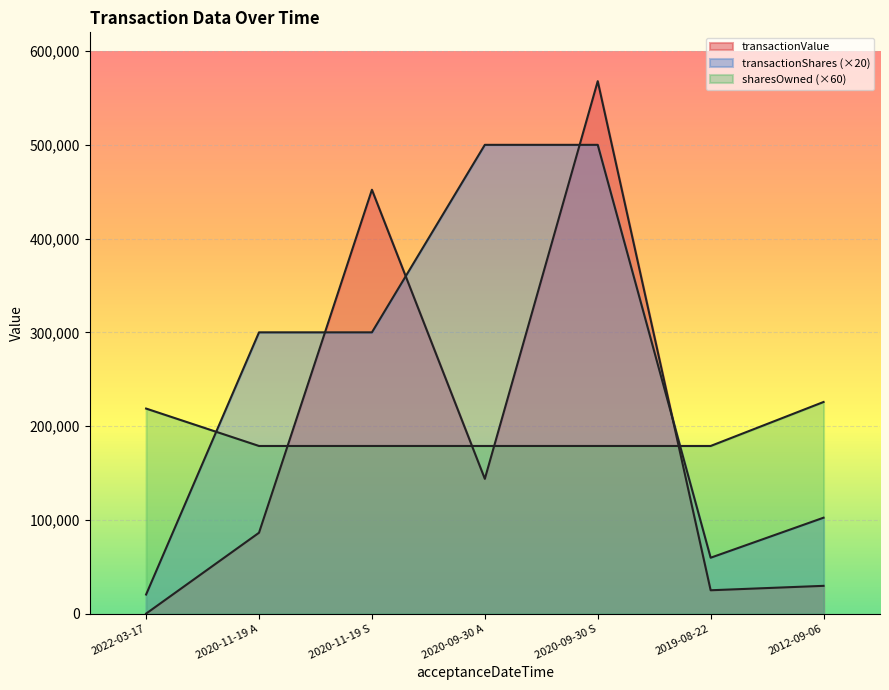

Reading left to right, transcribe all the data shown in this chart.

transactionValue: 0	86250	452100	143750	567900	24901	29616
transactionShares: 20360	300000	300000	500000	500000	59600	102300
sharesOwnedFollowingTransaction: 218700	178800	178800	178800	178800	178800	225720